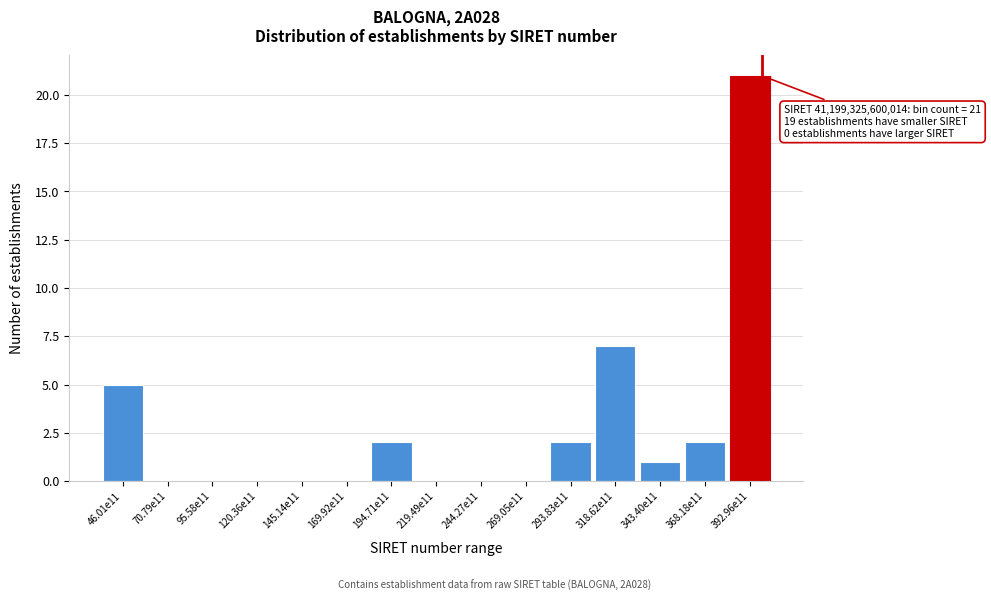

Reading left to right, what are all the values shown in this chart?

46.01e11=5	70.79e11=0	95.58e11=0	120.36e11=0	145.14e11=0	169.92e11=0	194.71e11=2	219.49e11=0	244.27e11=0	269.05e11=0	293.83e11=2	318.62e11=7	343.40e11=1	368.18e11=2	392.96e11=21